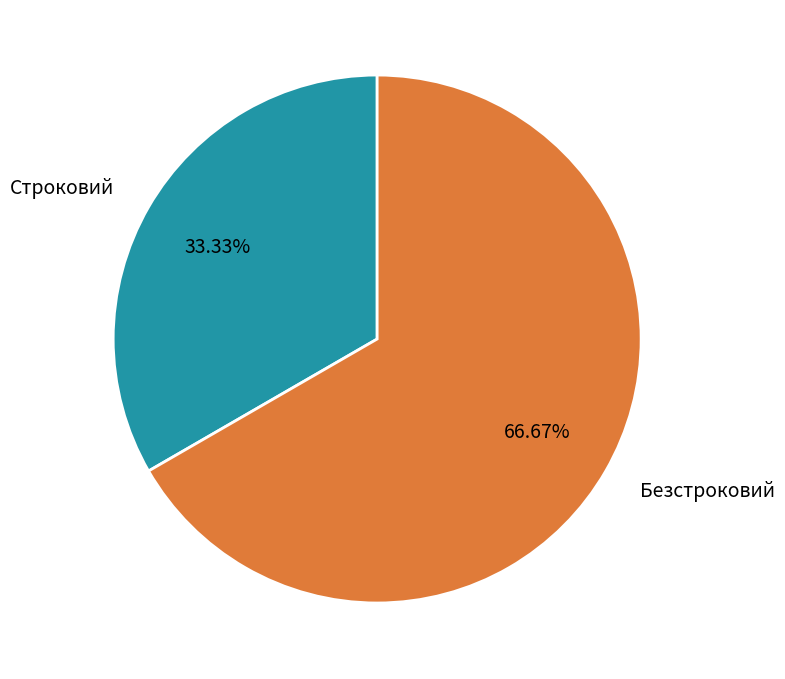

Is there any slice that represents more than half of the pie?

Yes